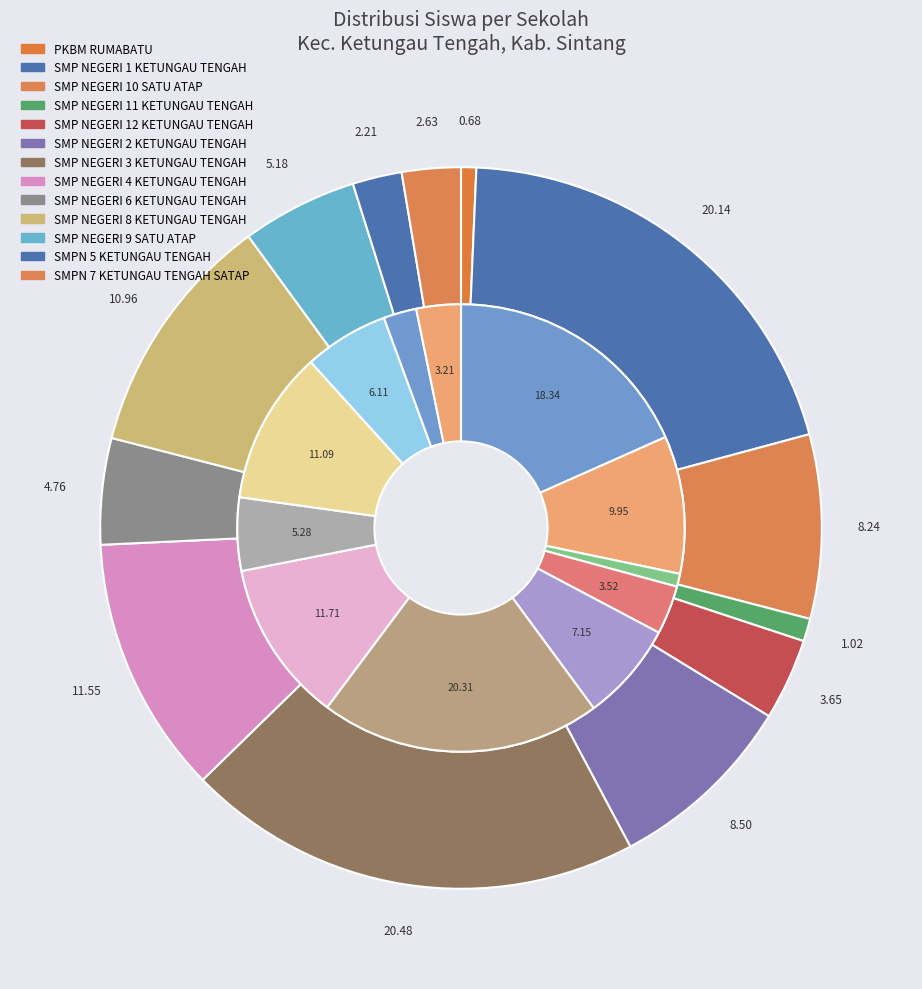

How many slices are in this pie chart?

13